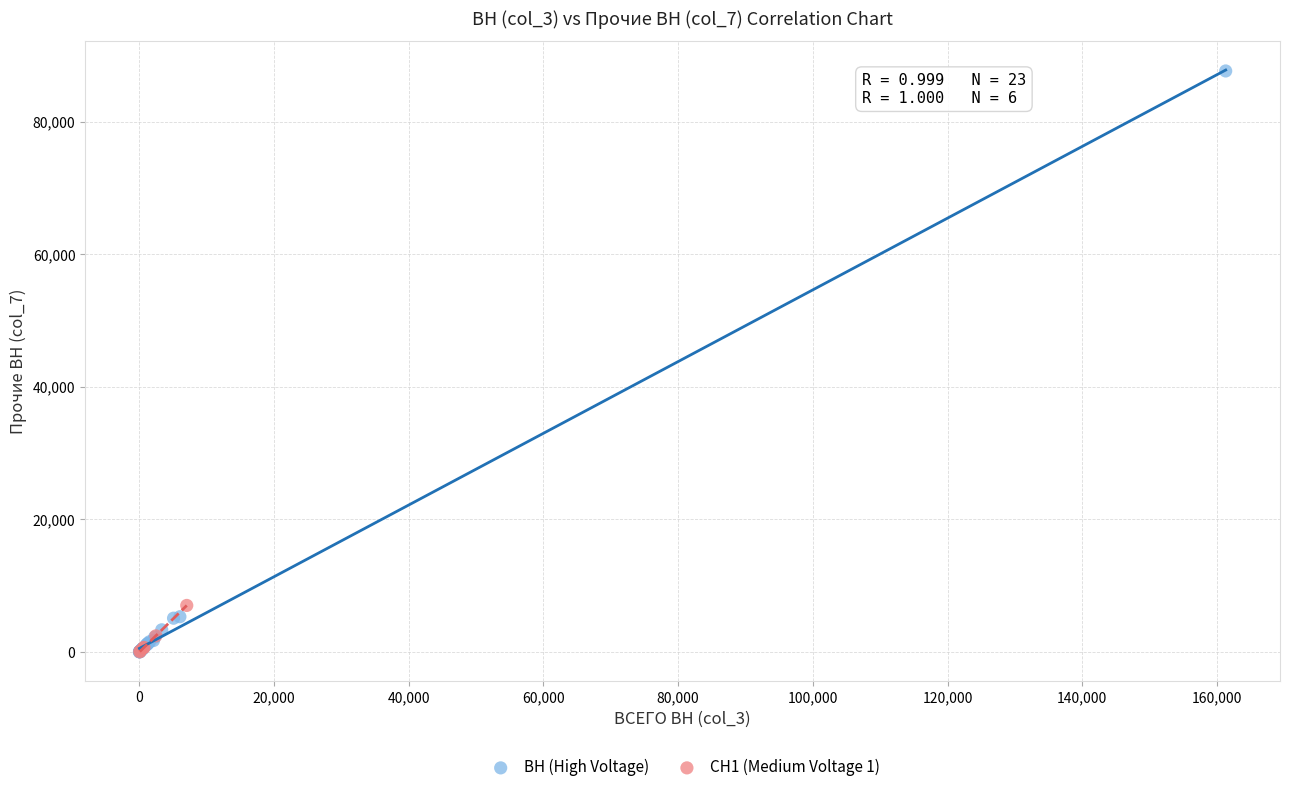

Which series contains the highest Y value?

ВН (High Voltage)